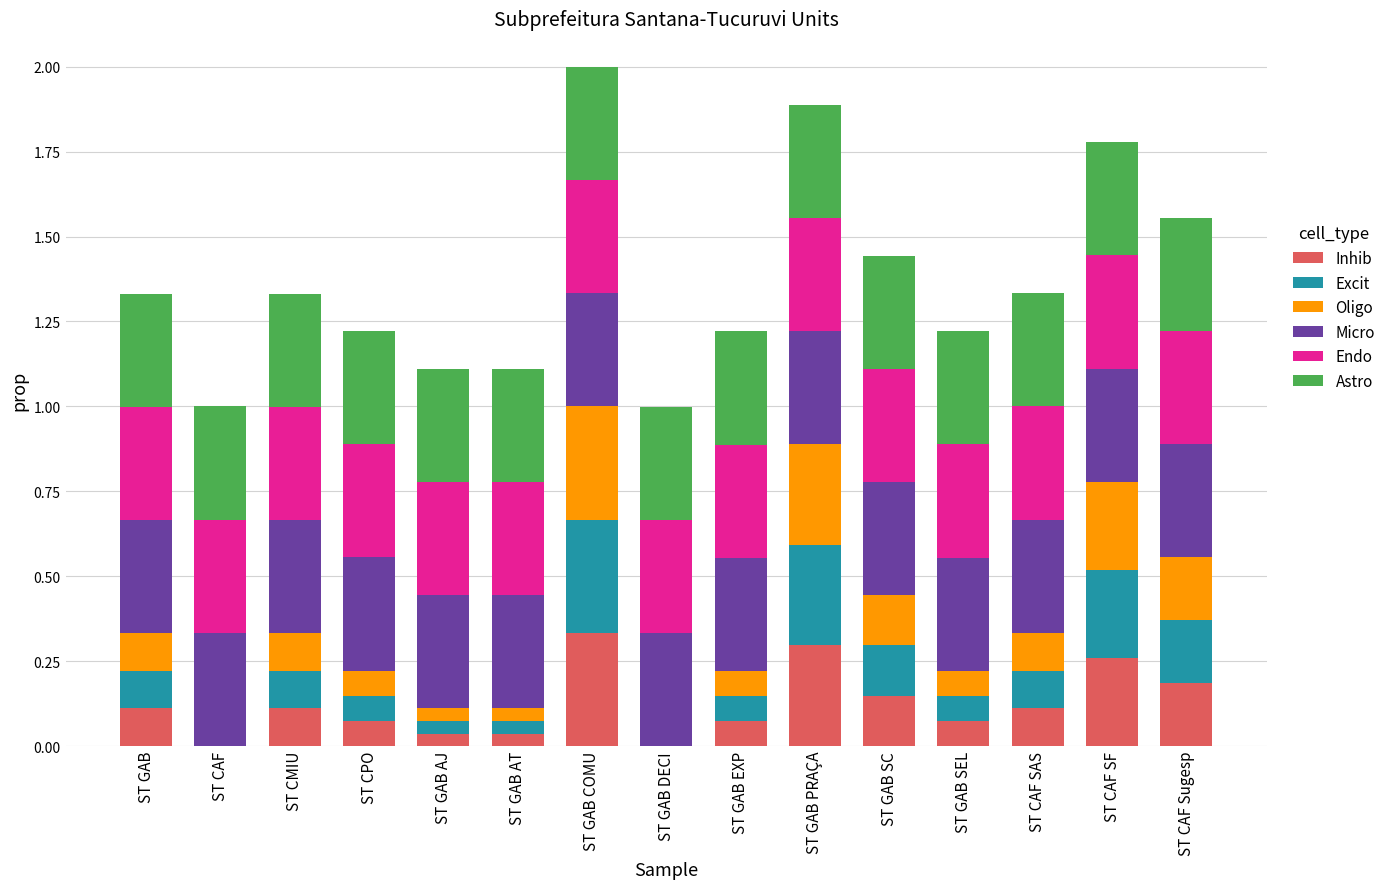

The value of Inhib at ST GAB DECI is 0.1. True or false?

False